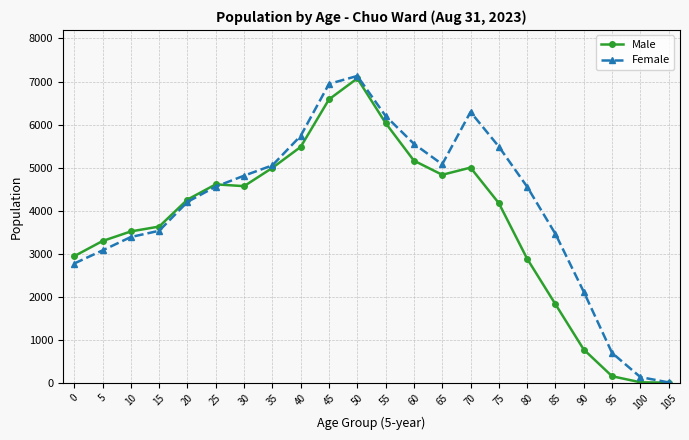

Where is Female nearest to the value 3568?

15